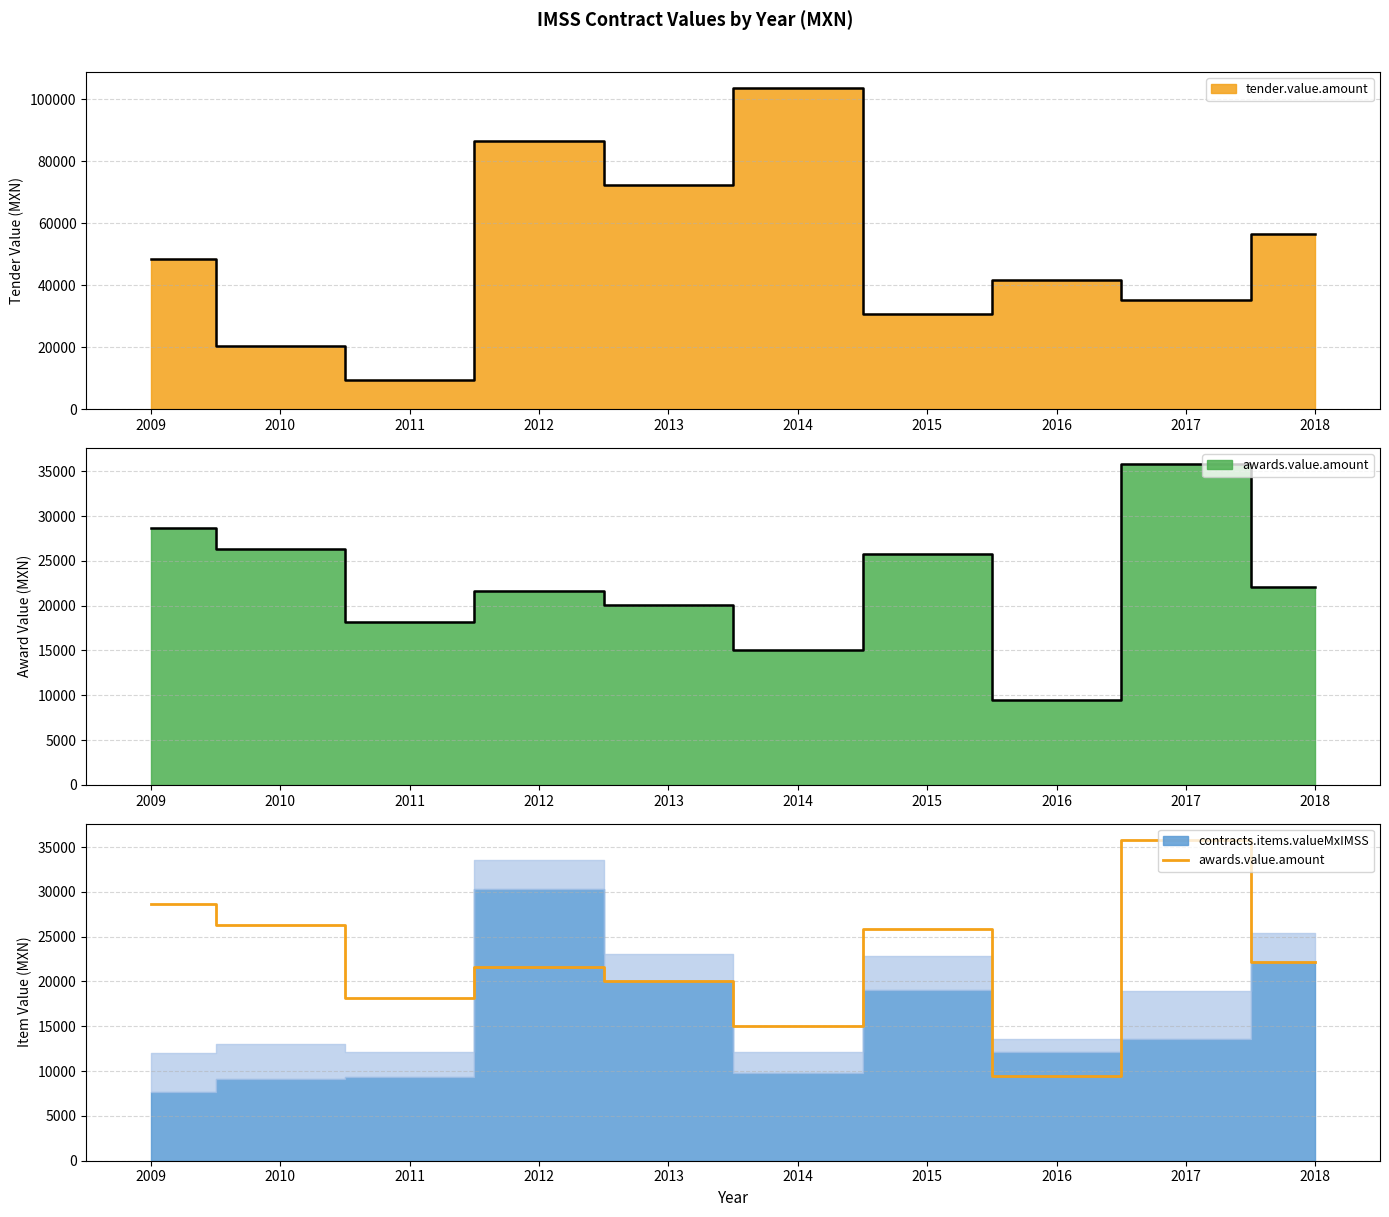

List the labels in order of value, smallest first.

2016, 2014, 2011, 2013, 2012, 2018, 2015, 2010, 2009, 2017